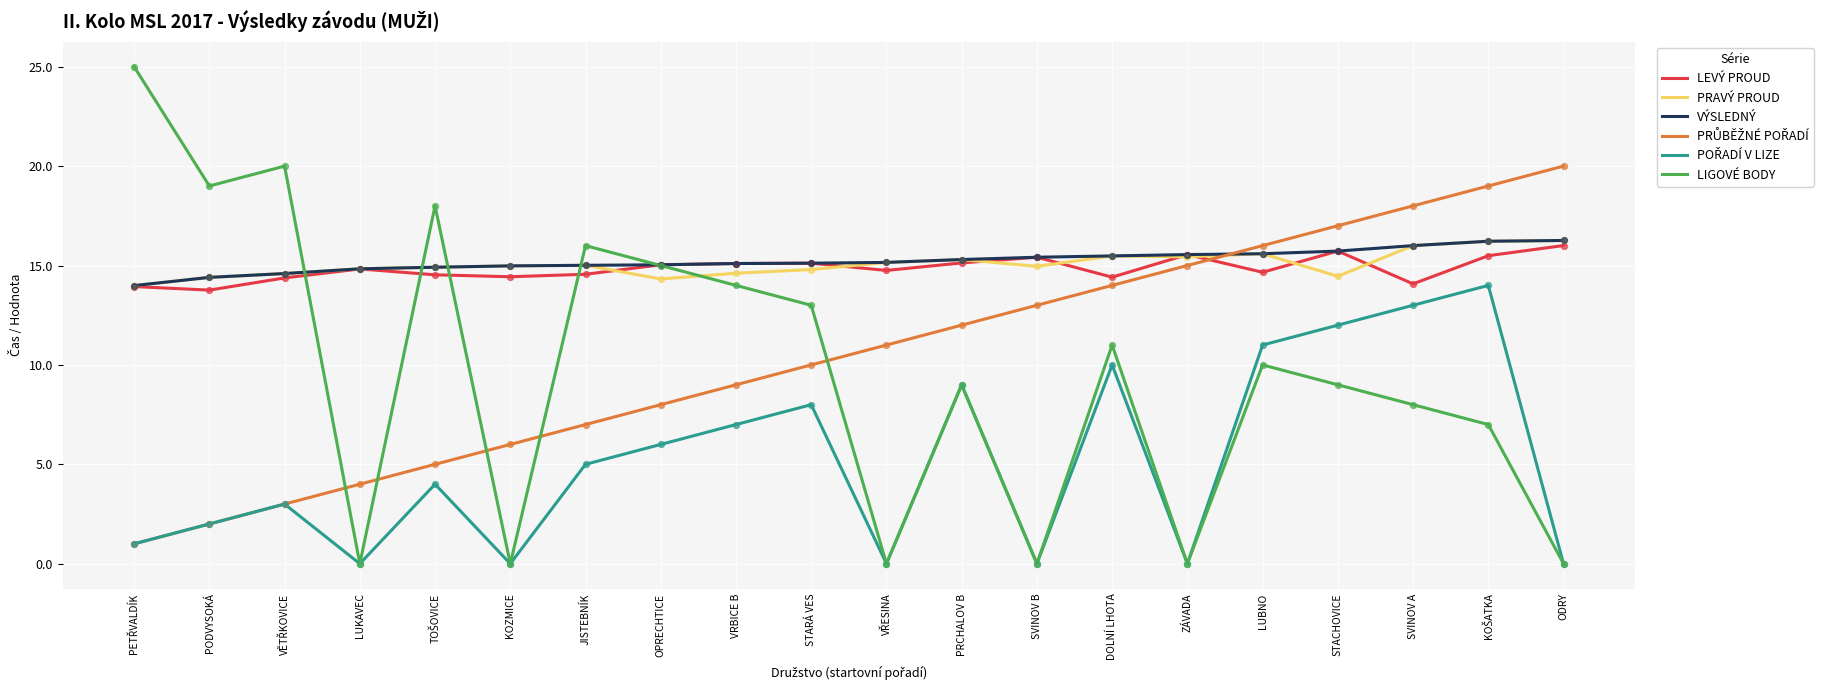

Which series has the largest range (max minus min)?

LIGOVÉ BODY